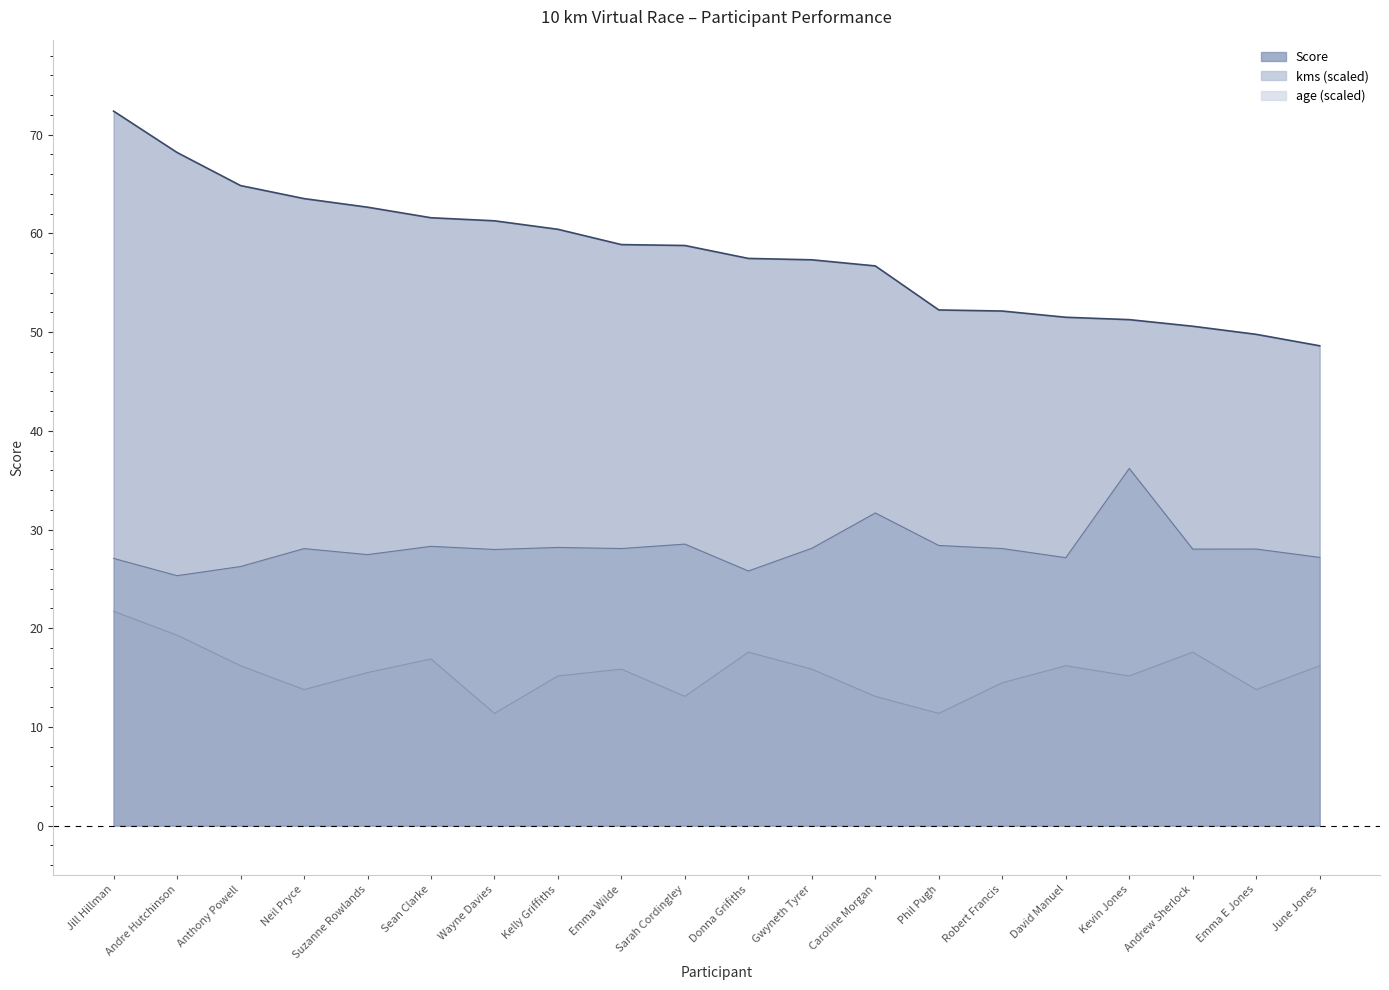

Does the chart display data point markers on the line(s)?

No